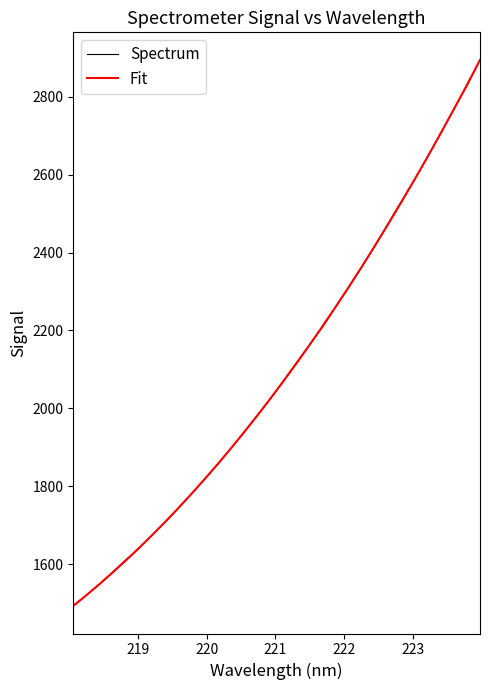

Is this an area chart (filled region under the line)?

No